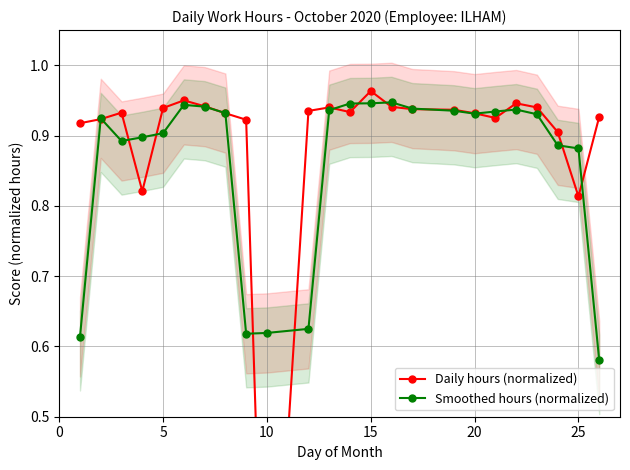

True or false: Smoothed hours (normalized) has more than 2 interior local peaks.

True